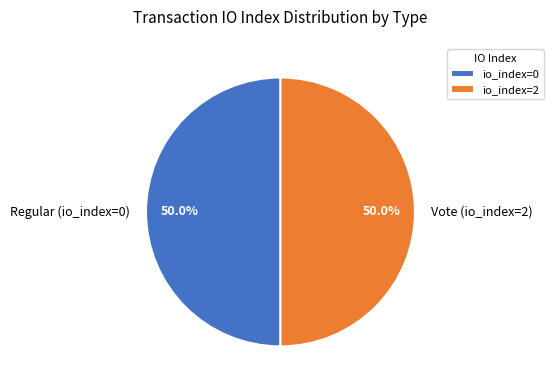

What portion of the pie excludes Regular?

50.0%